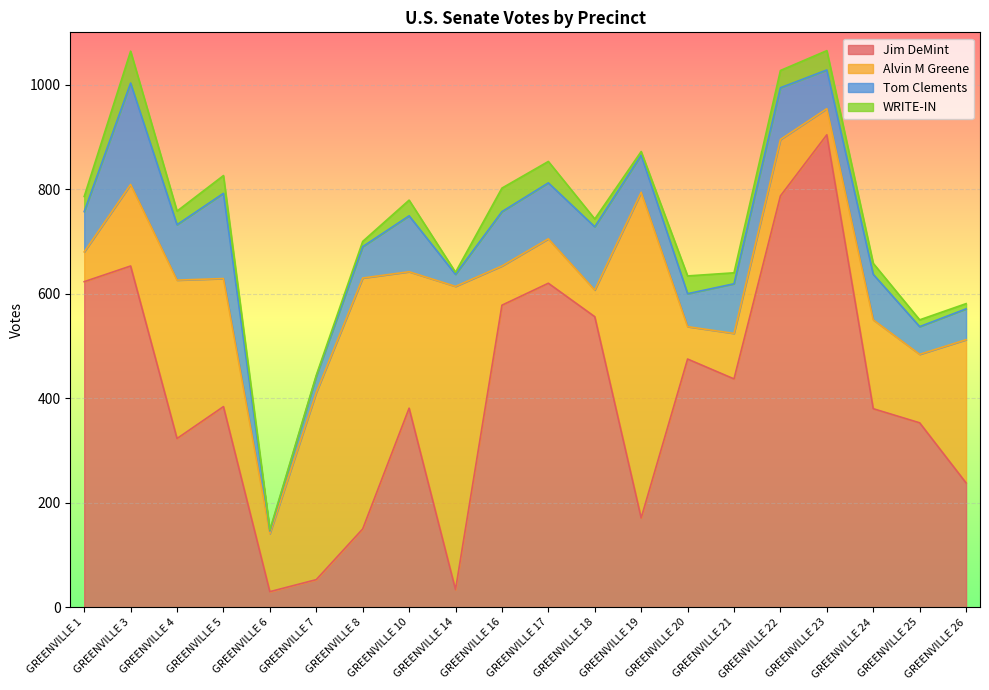

Where is the first local maximum for Alvin M Greene?

GREENVILLE 4